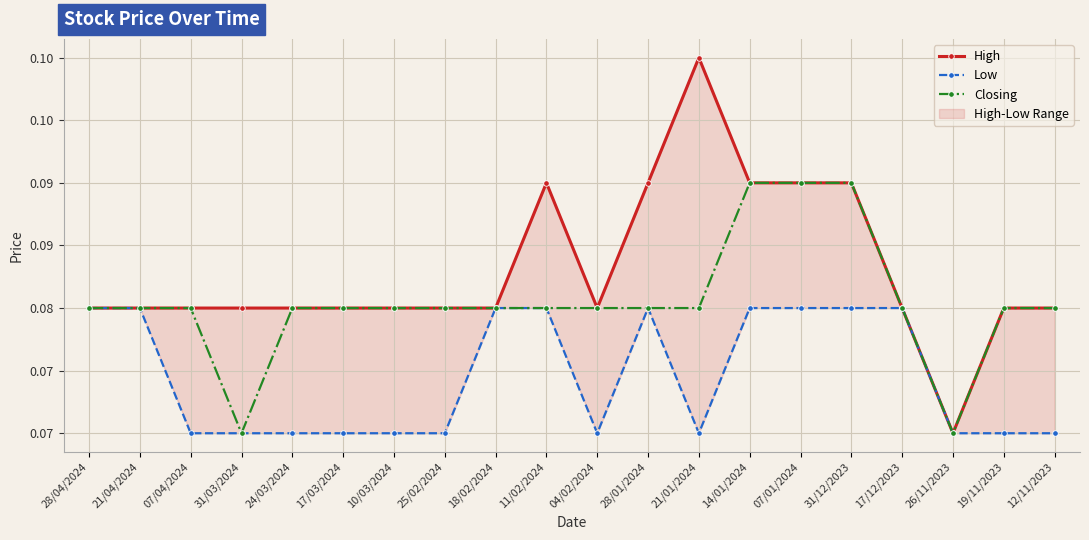

Is the value of Low at 28/01/2024 greater than the value of High at 19/11/2023?

No